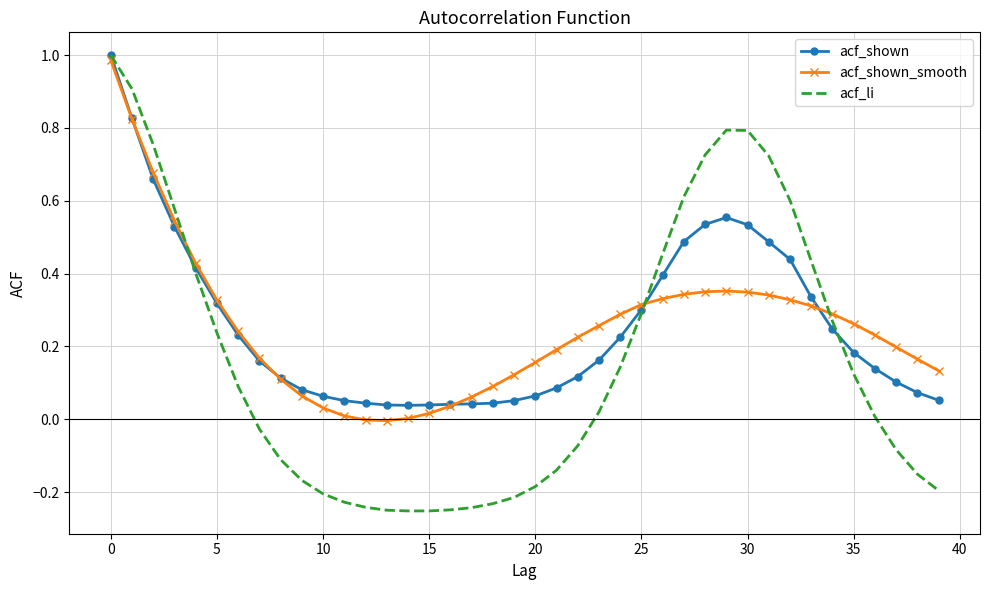

Which series has the widest spread of values?

acf_li